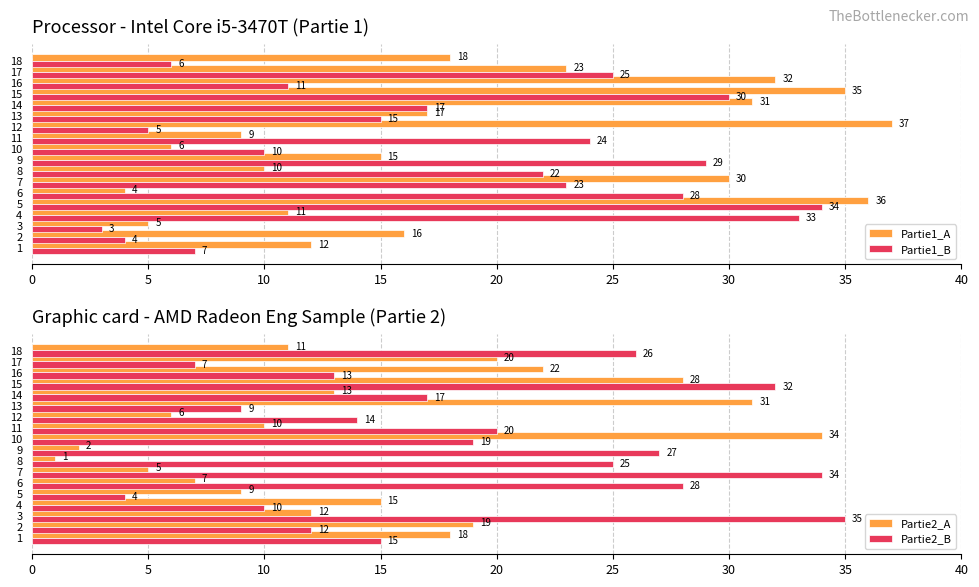

True or false: Partie2_A has a value of 34 at 16.

False